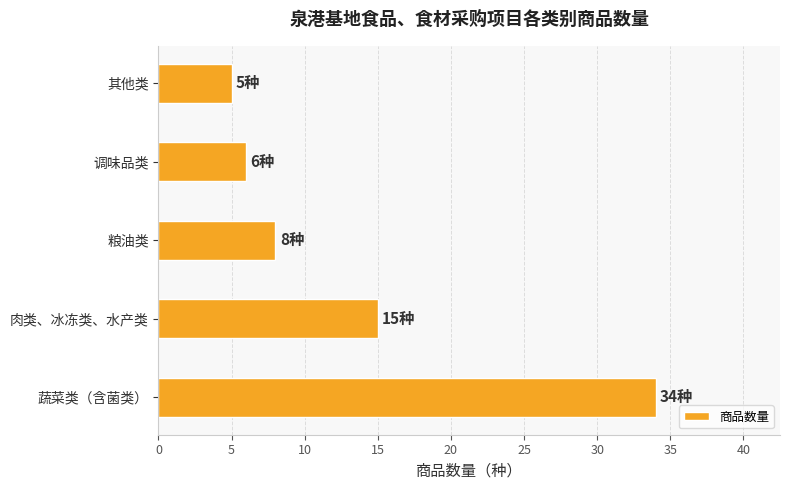

Between 蔬菜类（含菌类） and 调味品类, which is larger?

蔬菜类（含菌类）